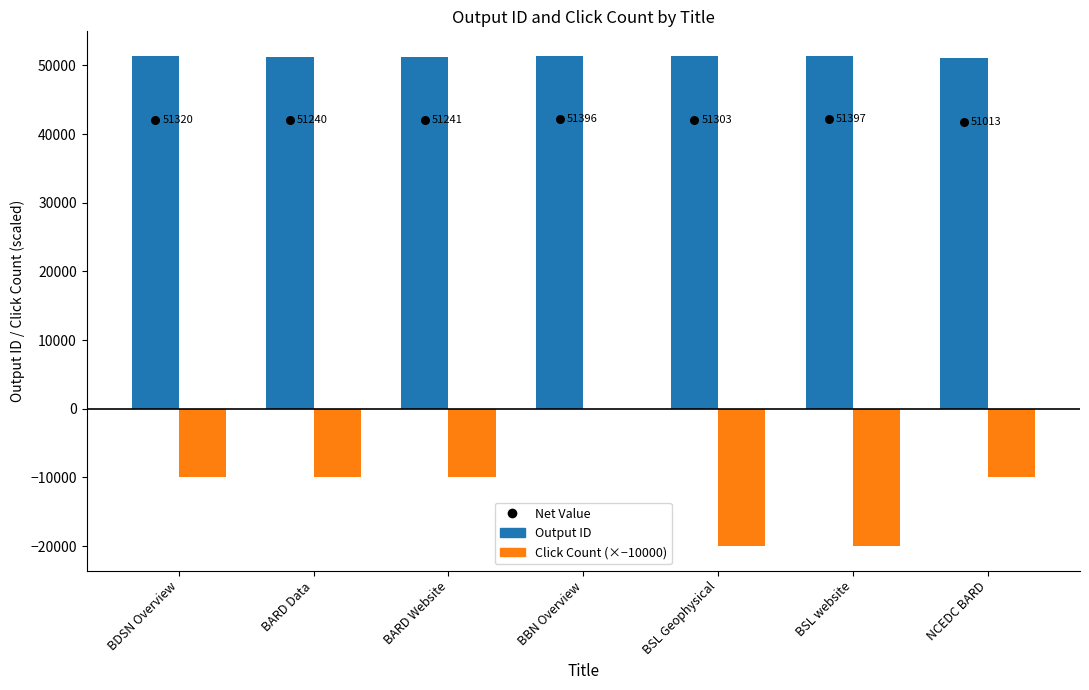

At which category is the sum across all series the highest?

BBN Overview